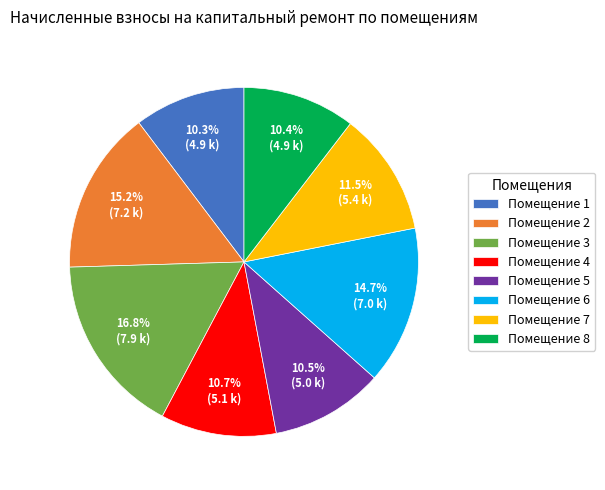

Which has a higher value, Помещение 3 or Помещение 4?

Помещение 3